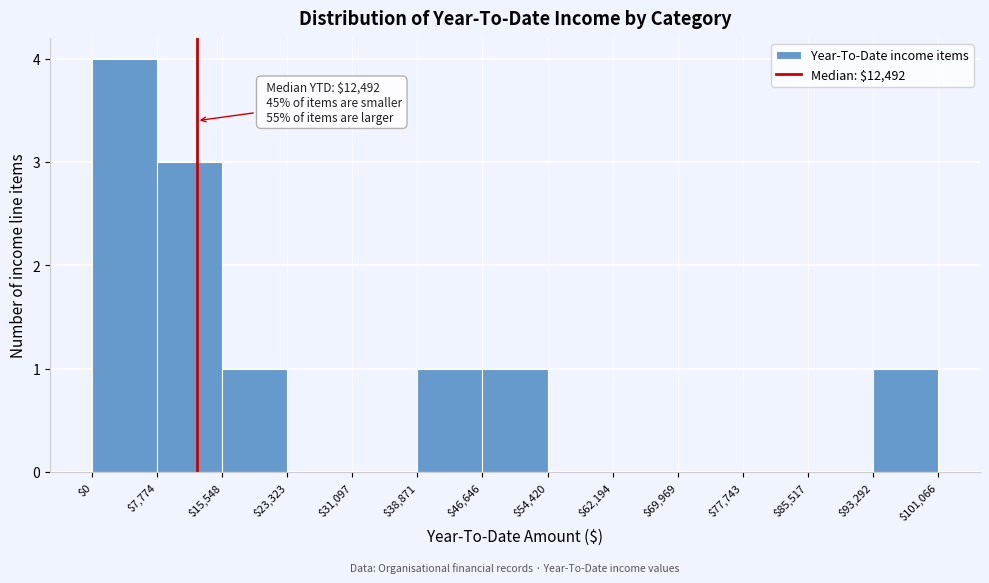

Which range on the x-axis has the tallest bar?

$0 to $7,774